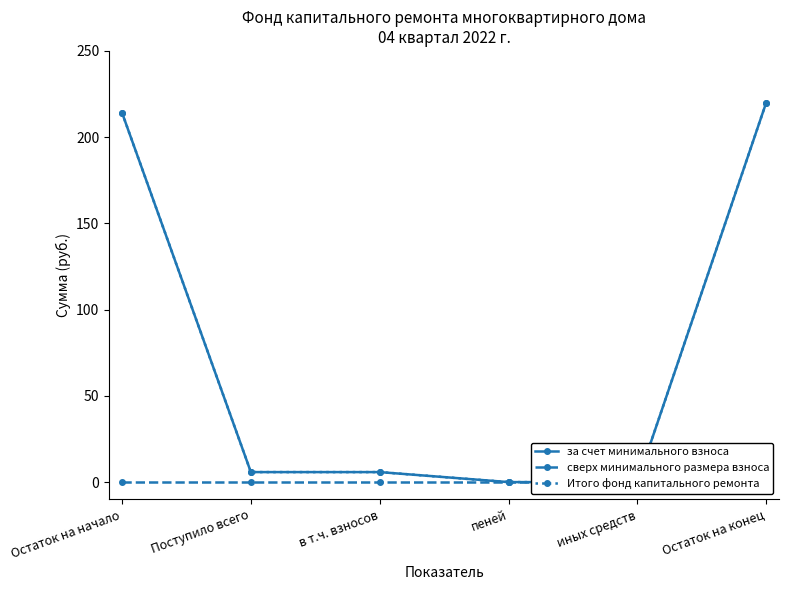

How many values in the за счет минимального взноса series exceed 5?

4